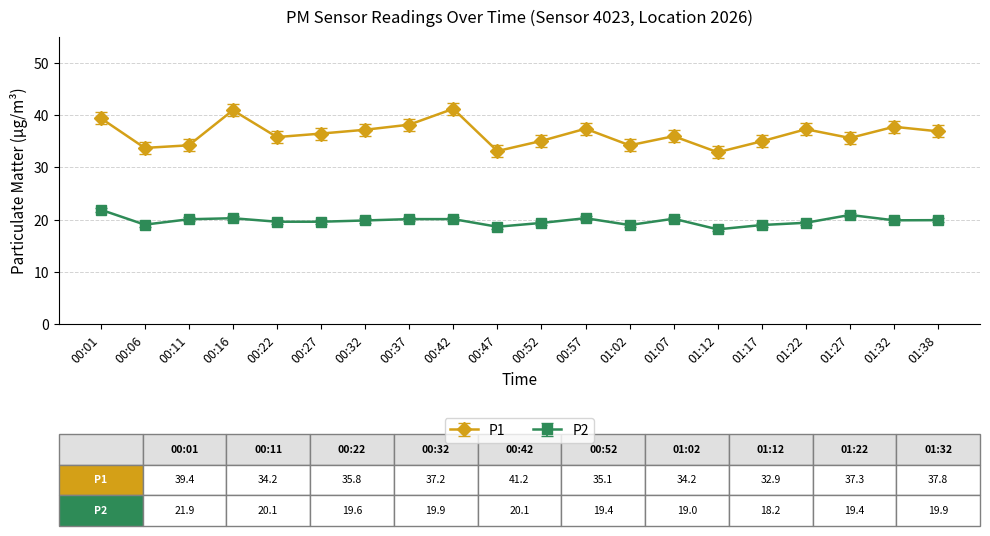

At which label does P2 reach its minimum?

01:12